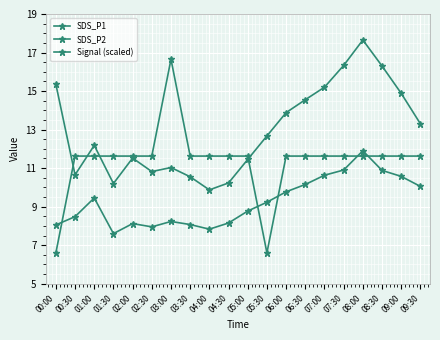

At which label is SDS_P2 closest to 9?

05:00